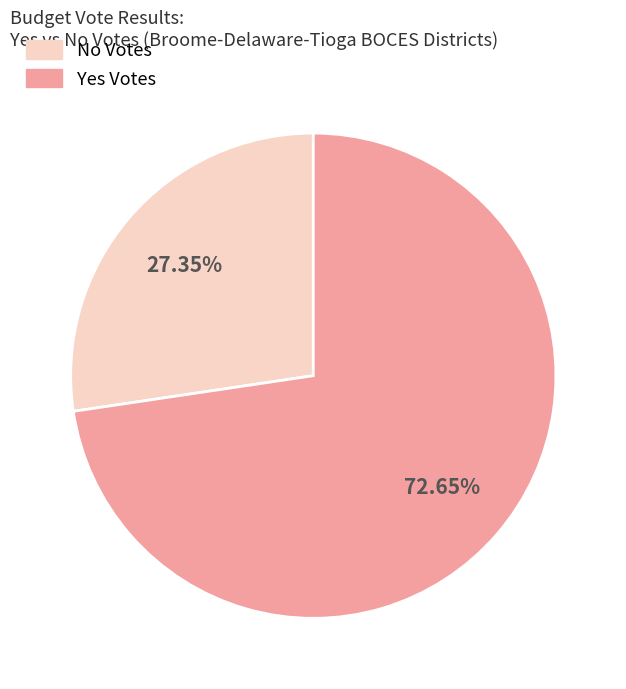

Does any single category account for the majority?

Yes